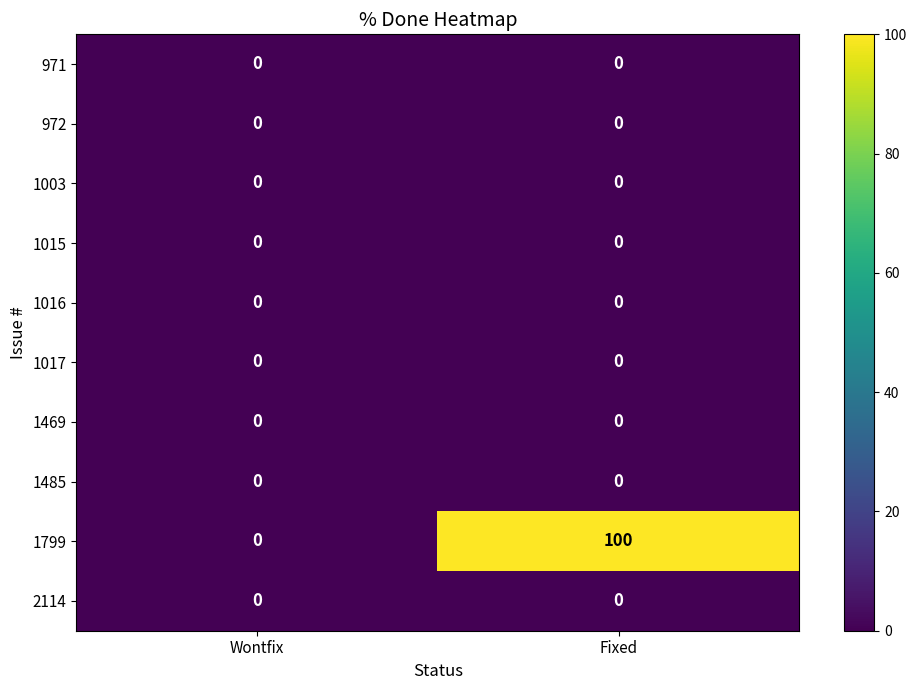

Which series has the largest range (max minus min)?

1799